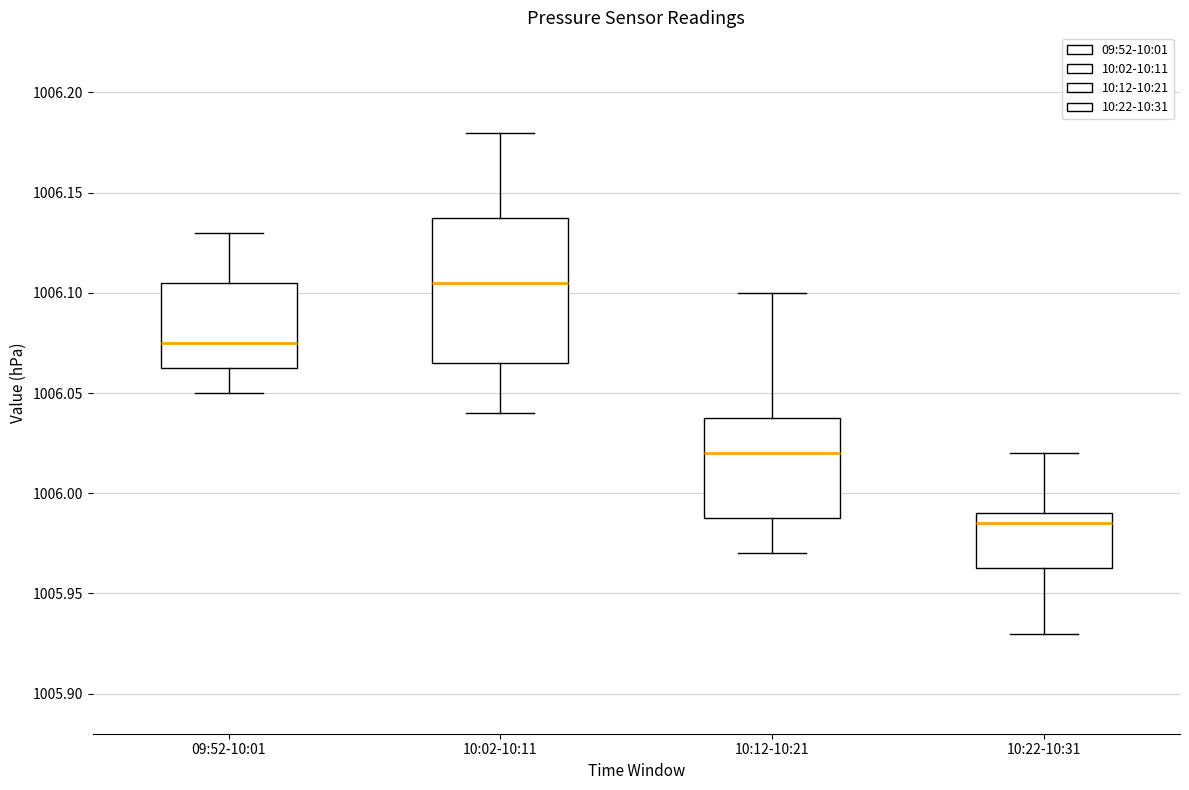

Which box is the tallest, from its lower edge to its upper edge?

10:02-10:11